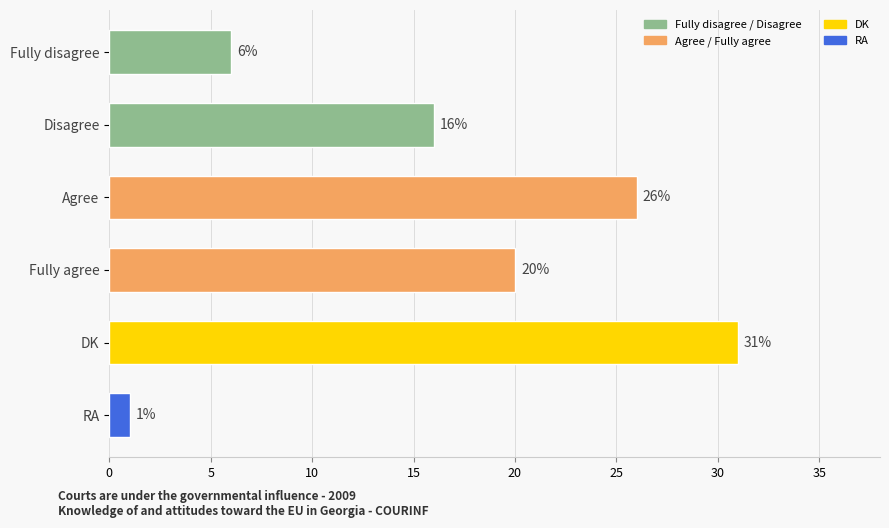

How many series are shown in this chart?

1